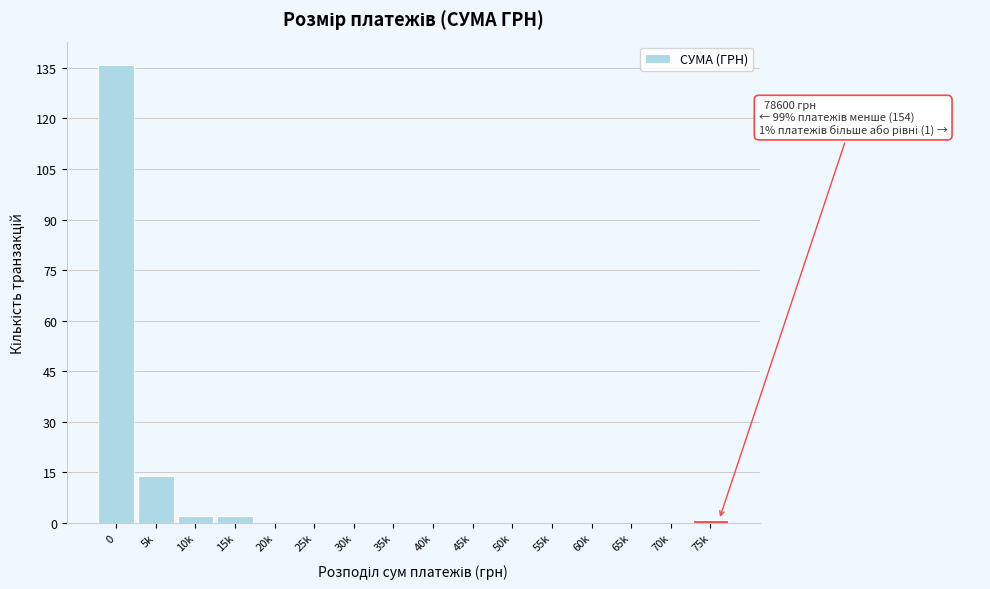

Reading left to right, transcribe all the data shown in this chart.

0=136	5k=14	10k=2	15k=2	20k=0	25k=0	30k=0	35k=0	40k=0	45k=0	50k=0	55k=0	60k=0	65k=0	70k=0	75k=1